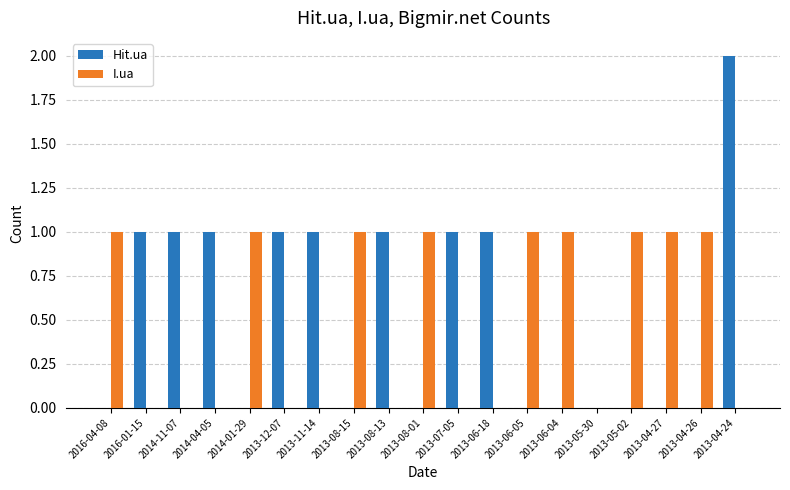

Which series has the largest total across all categories?

Hit.ua